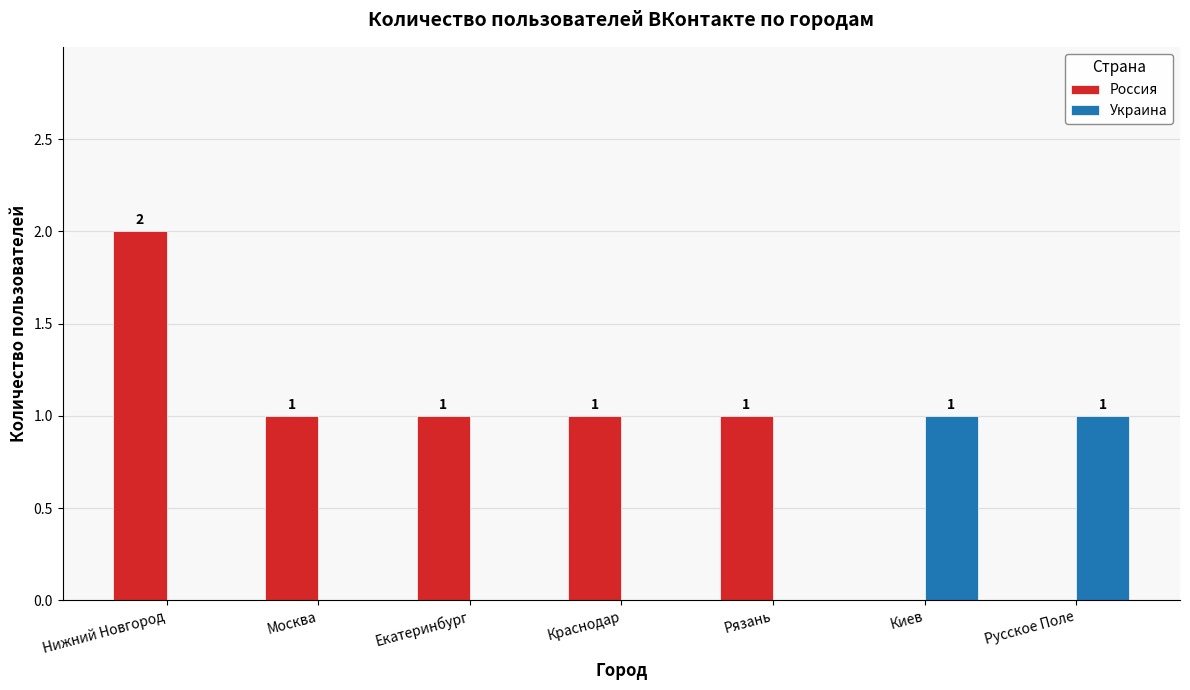

What are all the series names shown in the legend?

Россия, Украина